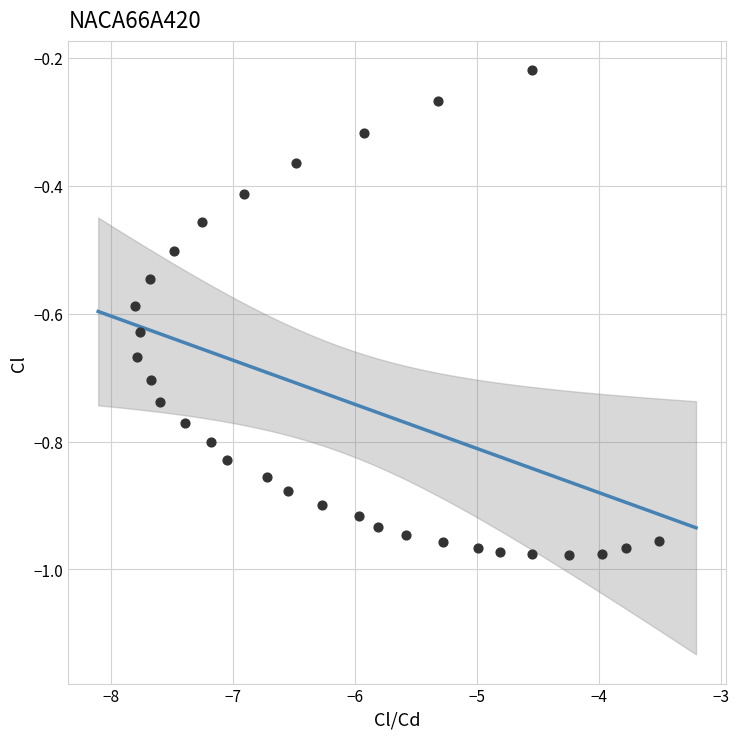

What is the range of X values (max minus min)?

4.3